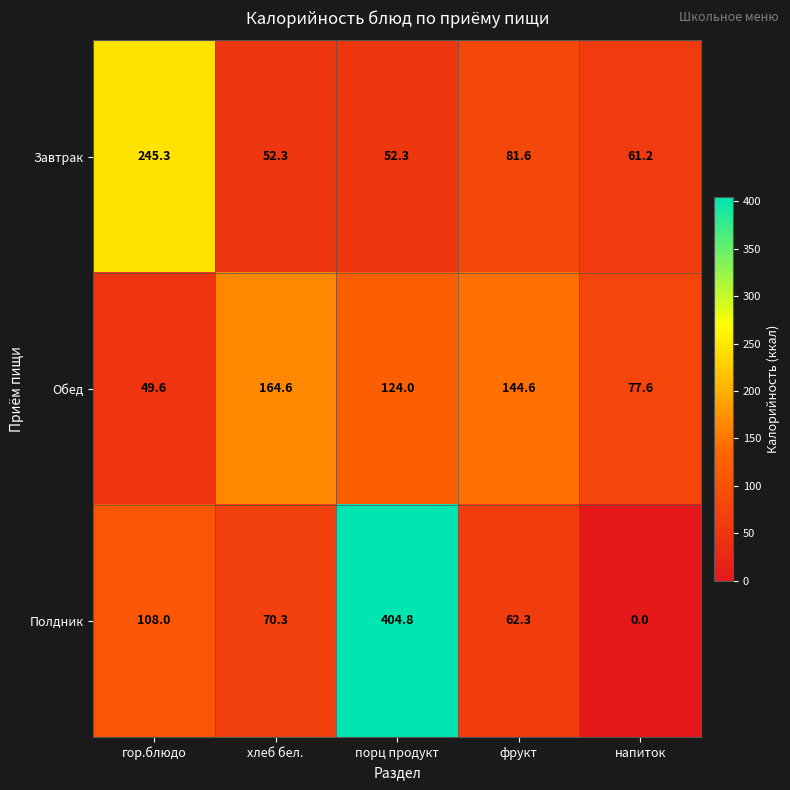

Is the value of Завтрак at порц продукт greater than the value of Полдник at фрукт?

No